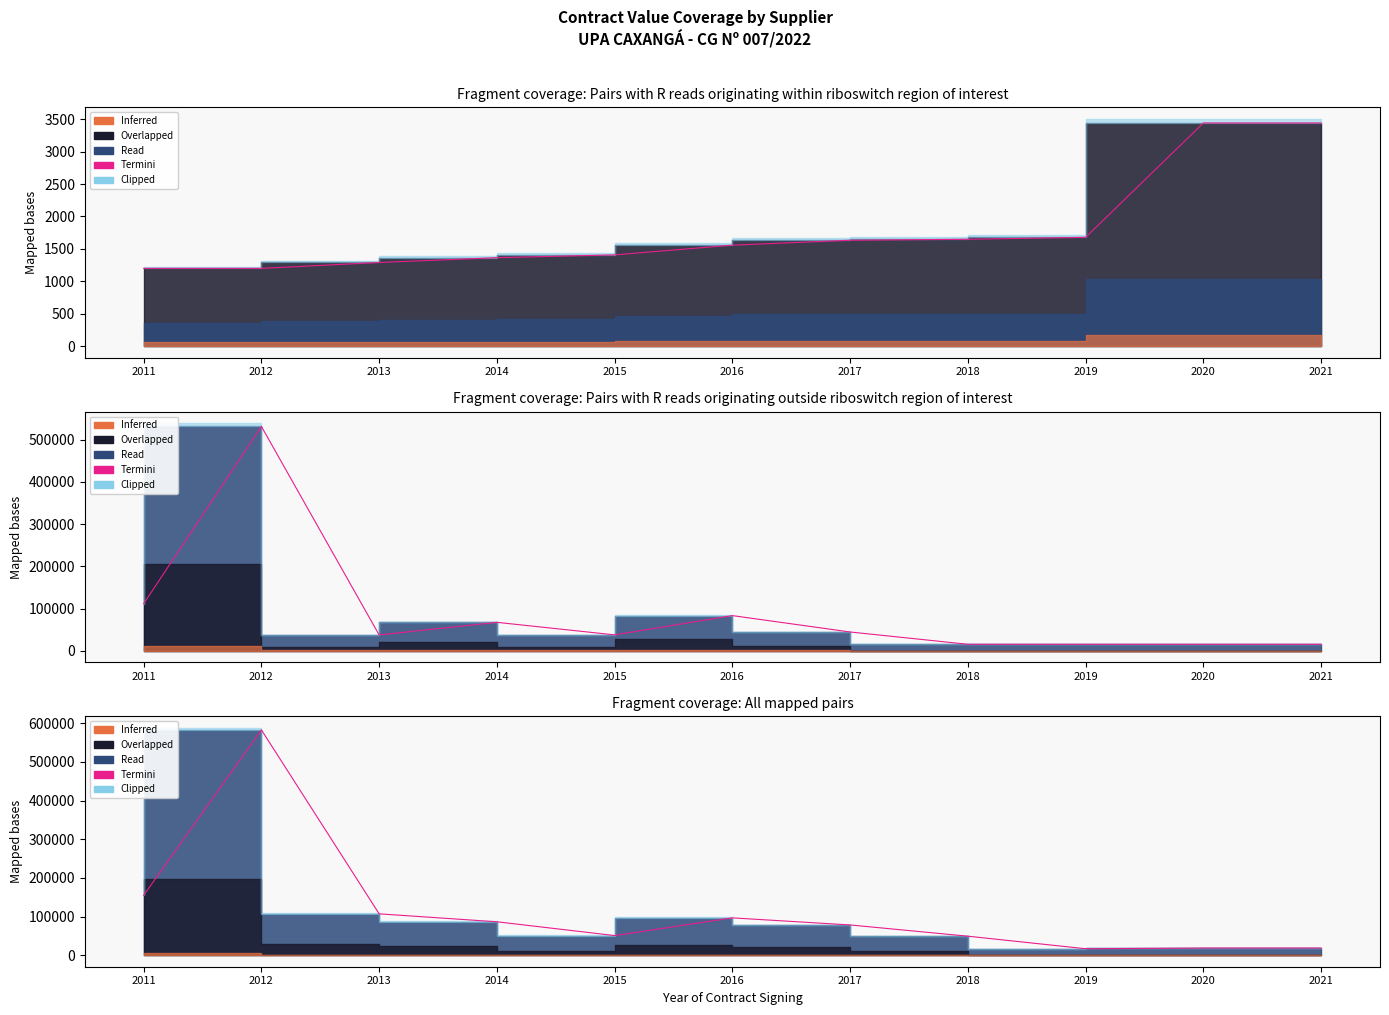

What is the ratio of the value at 2018 to the value at 2013?

0.5